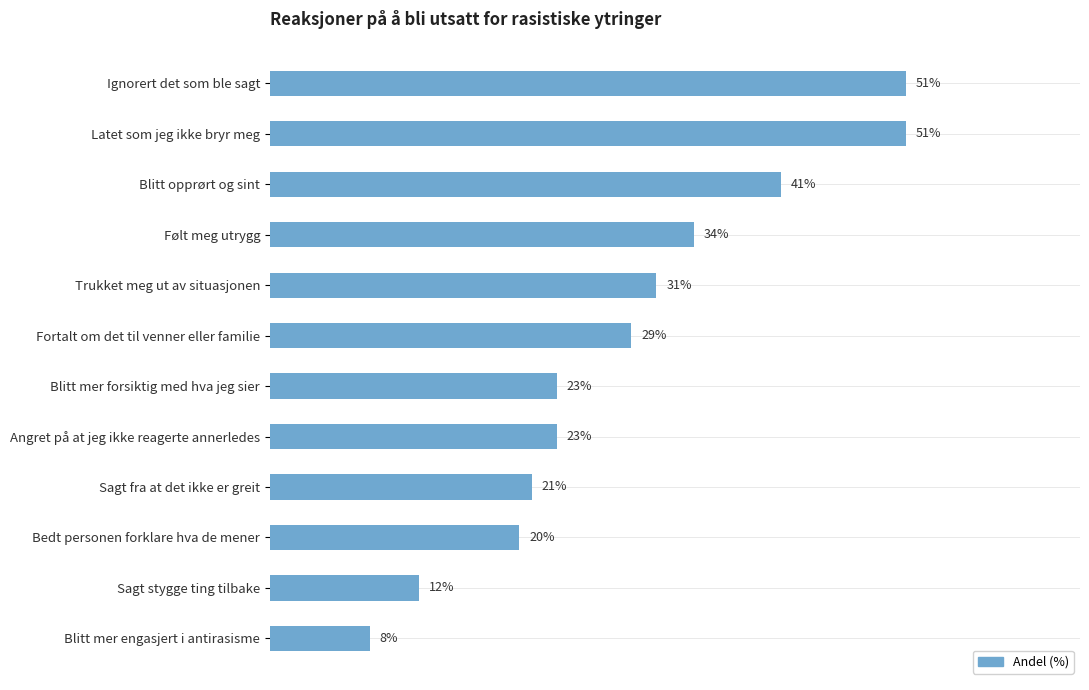

Between Ignorert det som ble sagt and Sagt stygge ting tilbake, which is larger?

Ignorert det som ble sagt